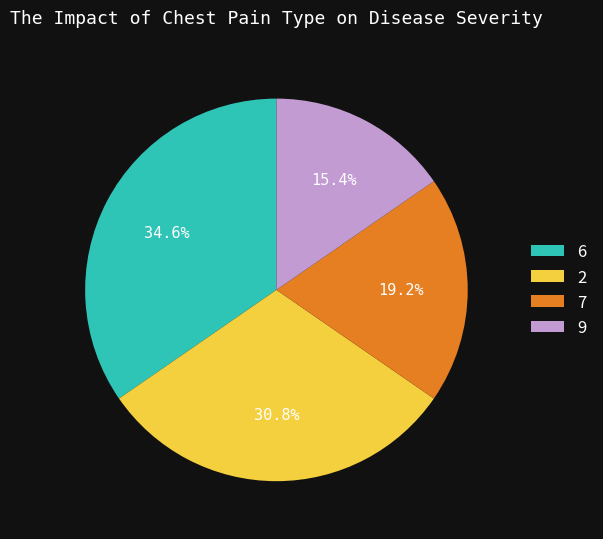

Which has a higher value, 7 or 9?

7